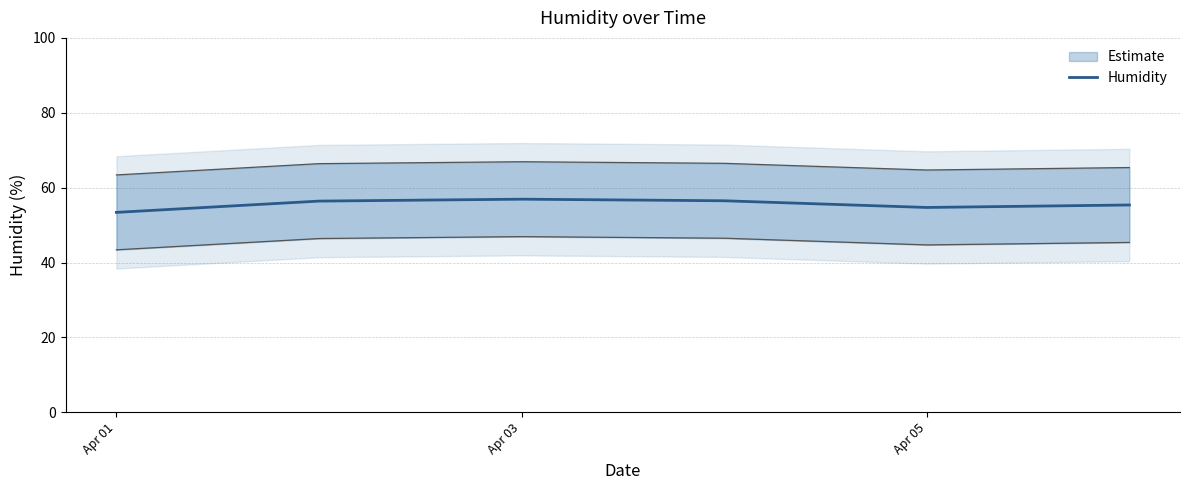

How many lines are shown in the chart?

1